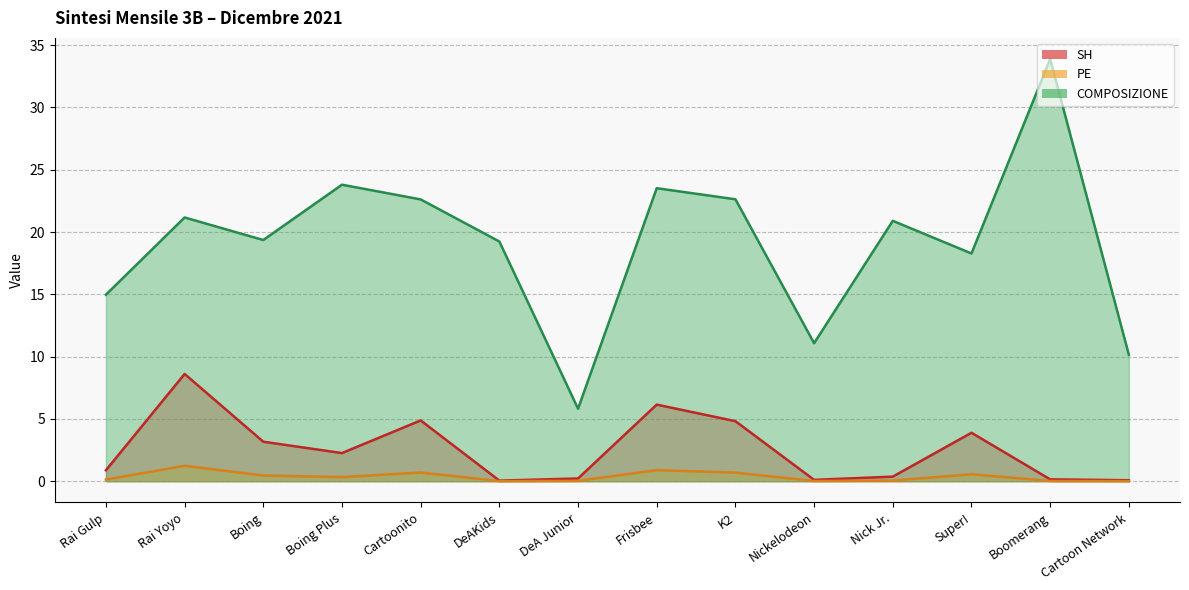

Which series changed the most between Boing Plus and Nickelodeon?

COMPOSIZIONE